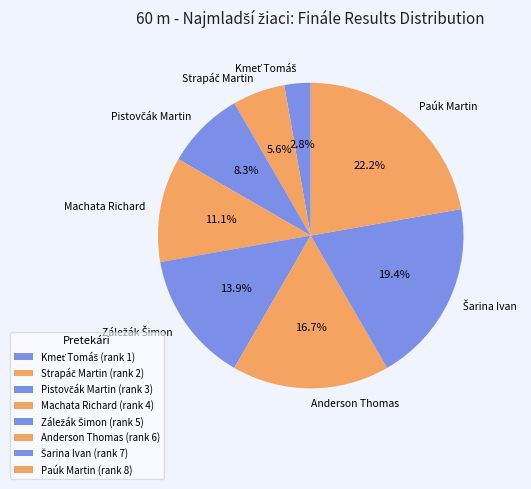

To the nearest percent, what is the average slice percentage?

12%